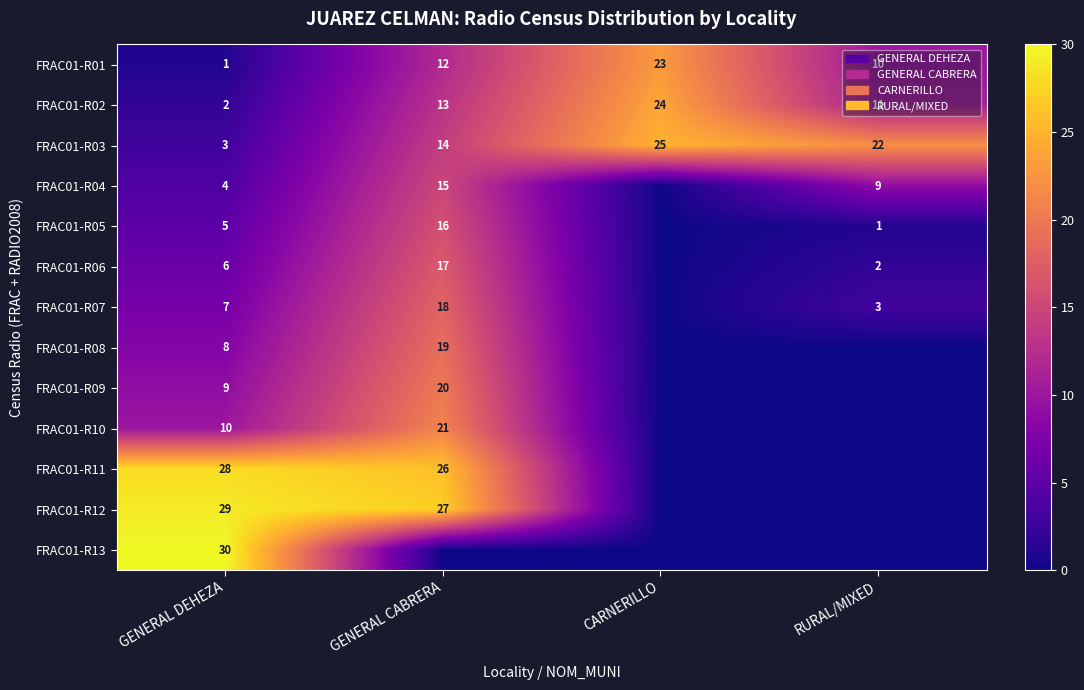

At how many categories does at least one series exceed 17?

4